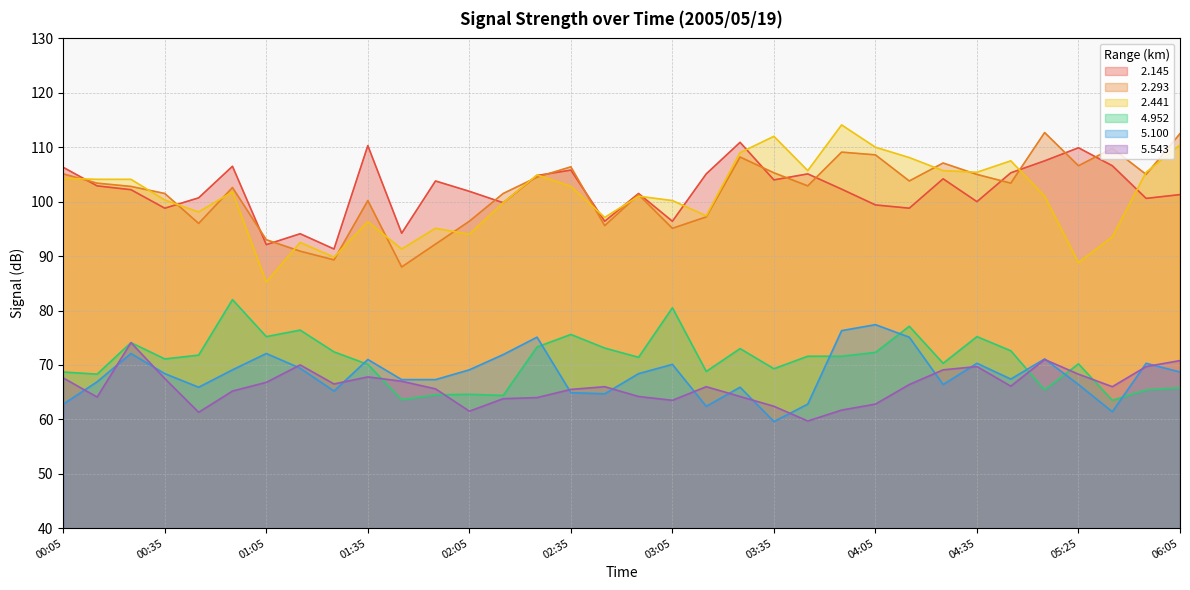

What are all the series names shown in the legend?

  2.145,   2.293,   2.441,   4.952,   5.100,   5.543